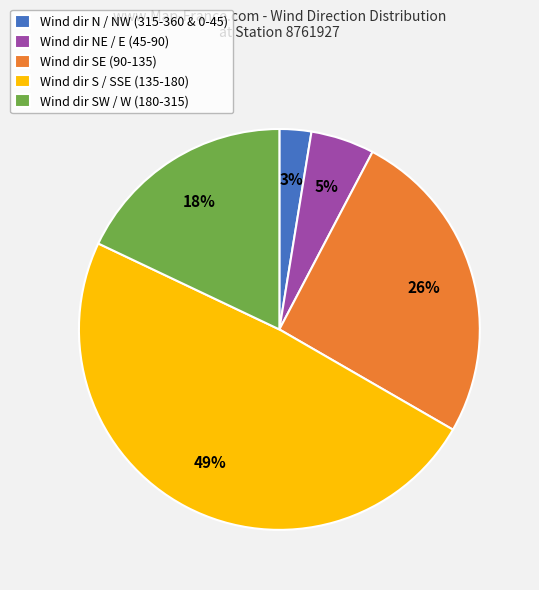

Is there any slice that represents more than half of the pie?

No